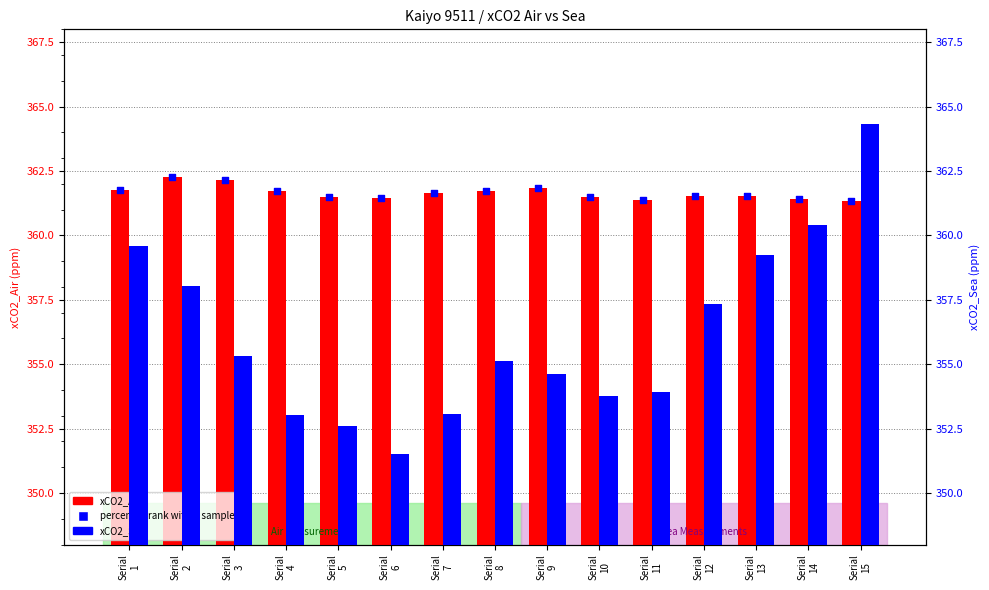

What is the total value across all series at Serial
14?

721.8